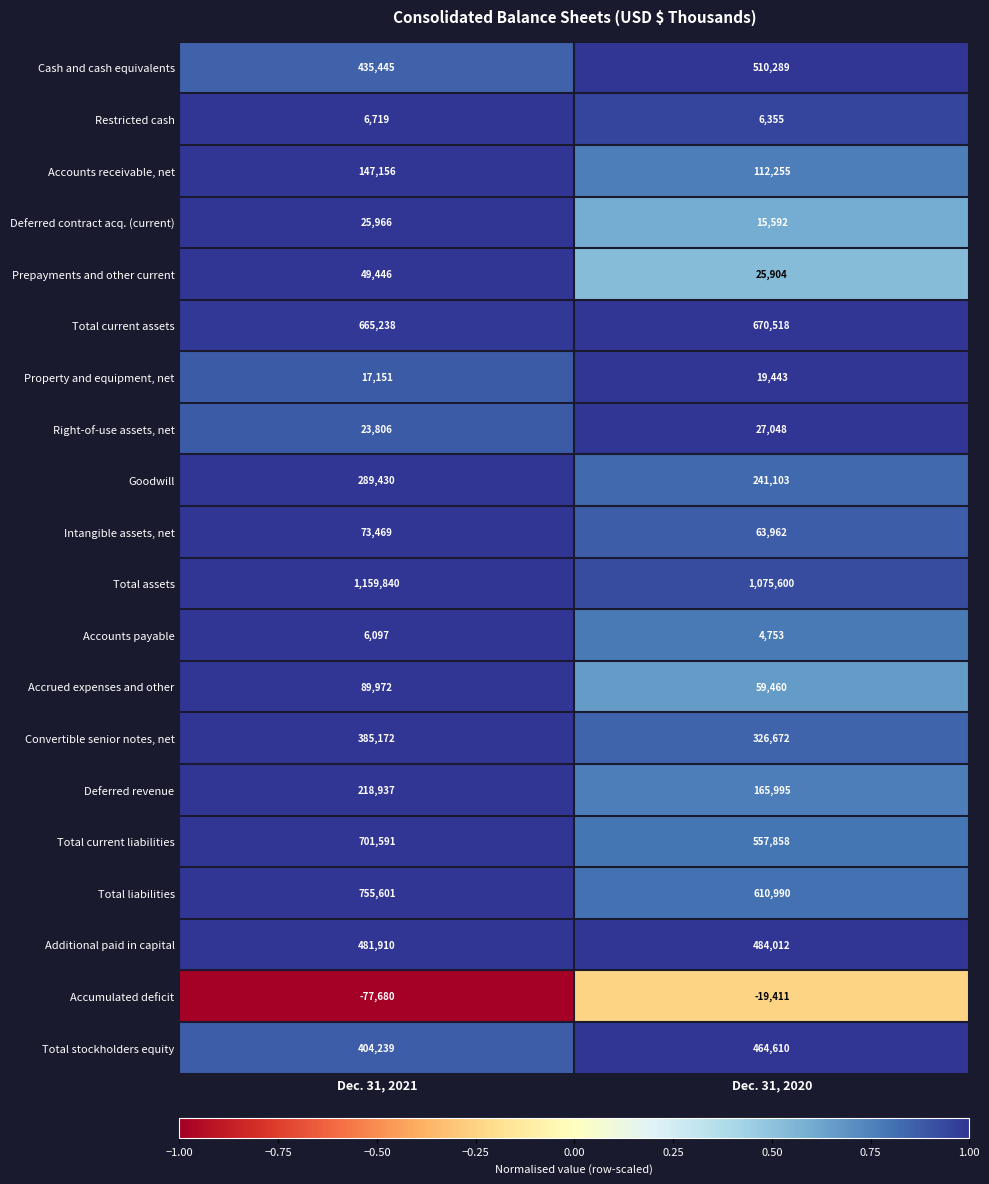

What is the difference between the maximum and minimum values in the Total current liabilities series?

143733